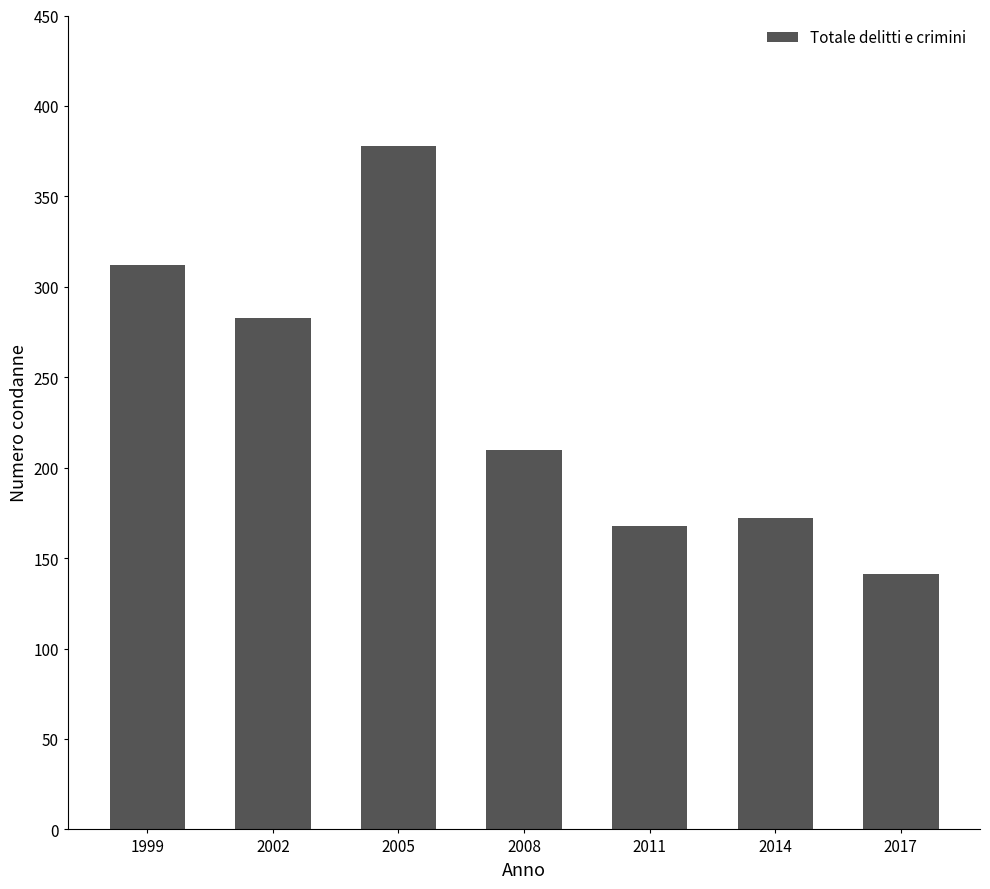

The value at 2008 is 303. True or false?

False